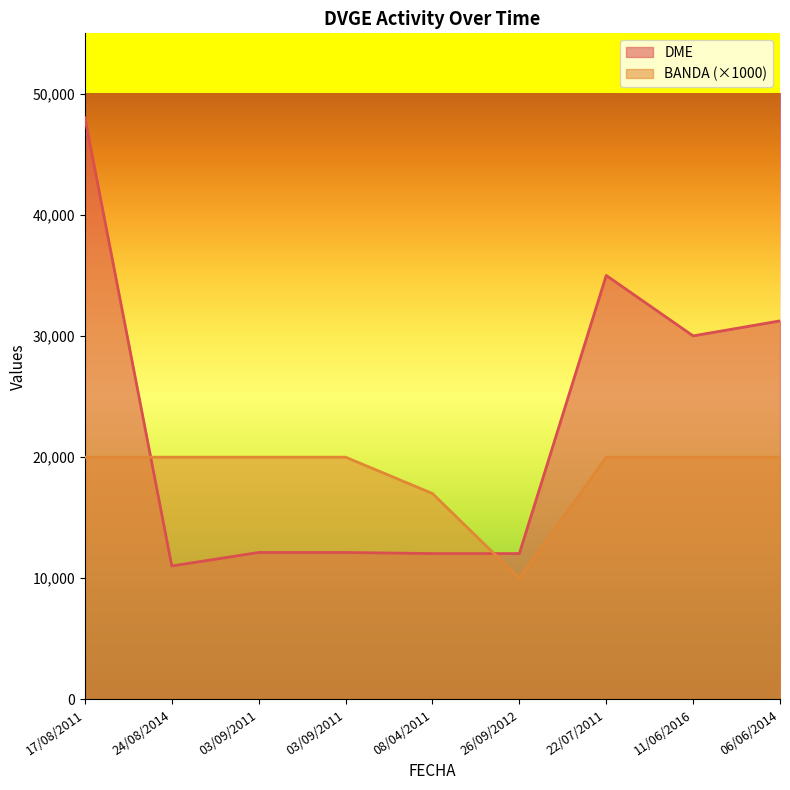

Where is the first local minimum for BANDA?

26/09/2012